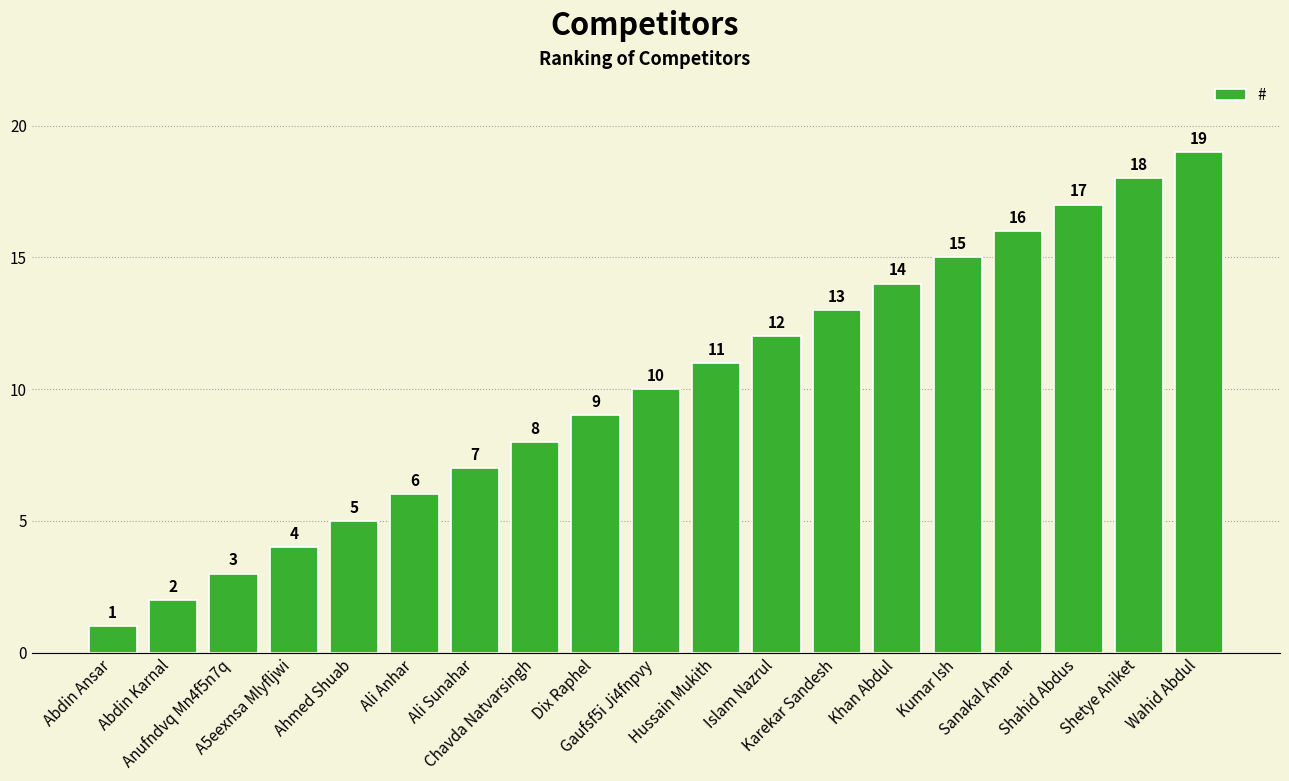

What is the change in value from Dix Raphel to Shahid Abdus?

+8